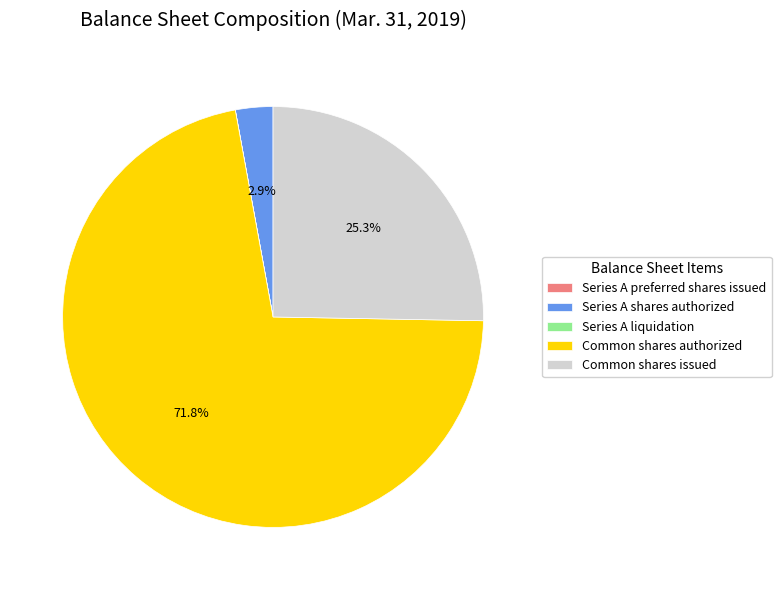

What is the majority slice?

Common shares authorized